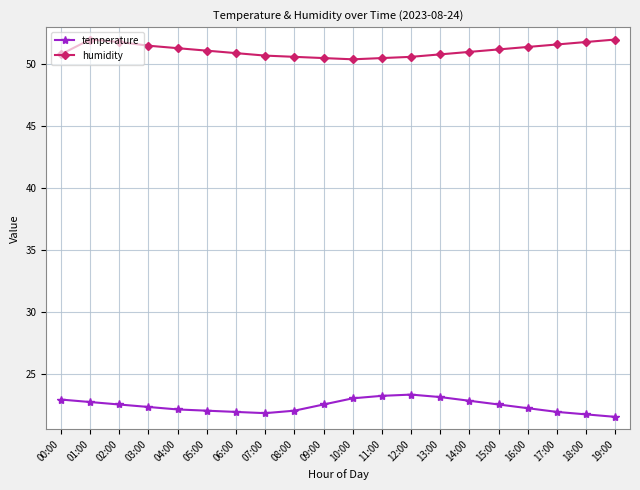

The temperature series shows 38.6 at 11:00. True or false?

False